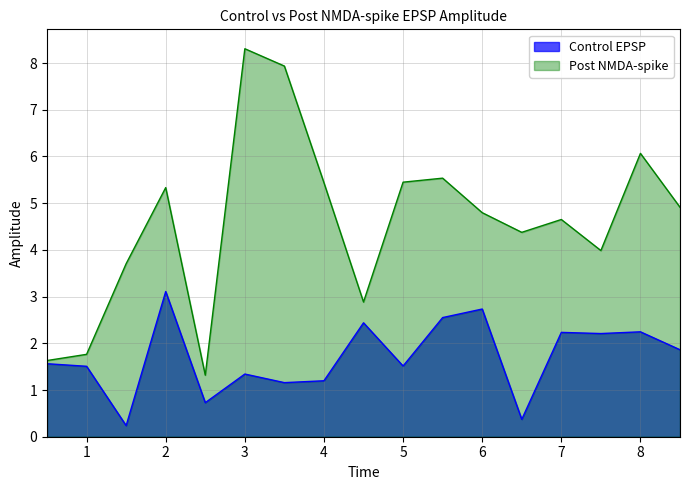

Is it true that Post NMDA-spike equals 8.3 at 3?

True